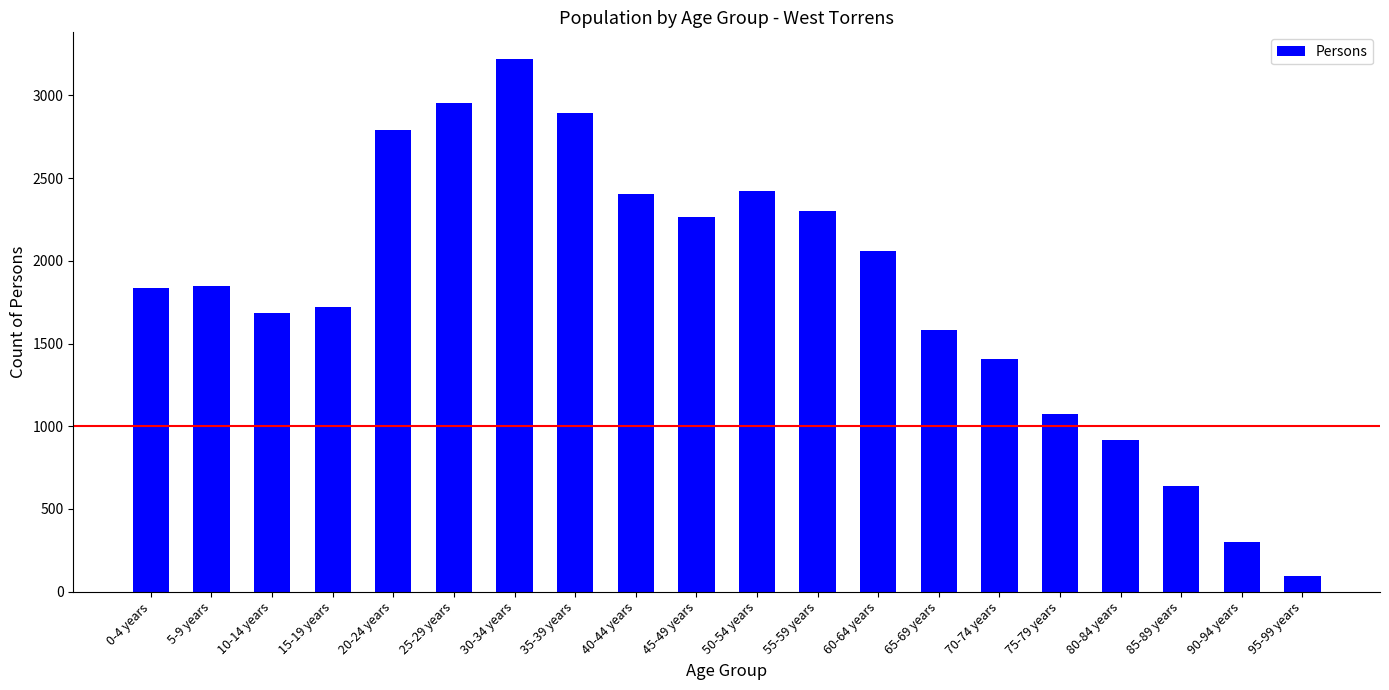

What is the average value?

1821